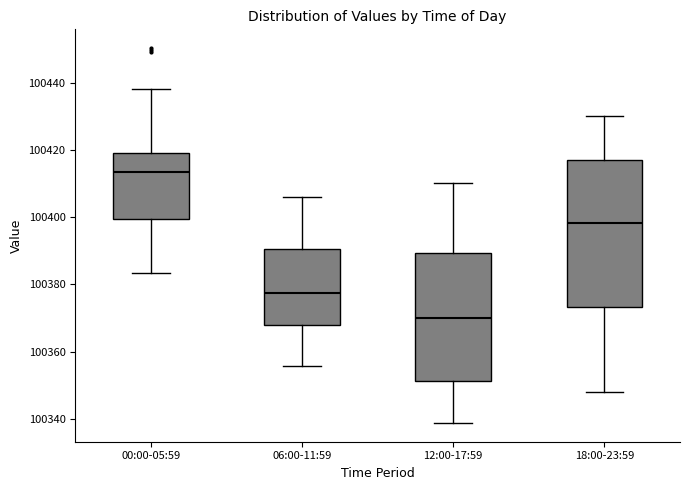

Where does the median line of the box for 18:00-23:59 sit on the y-axis? The values are not printed on the chart, so give them approximately, as read against the axis.

100398